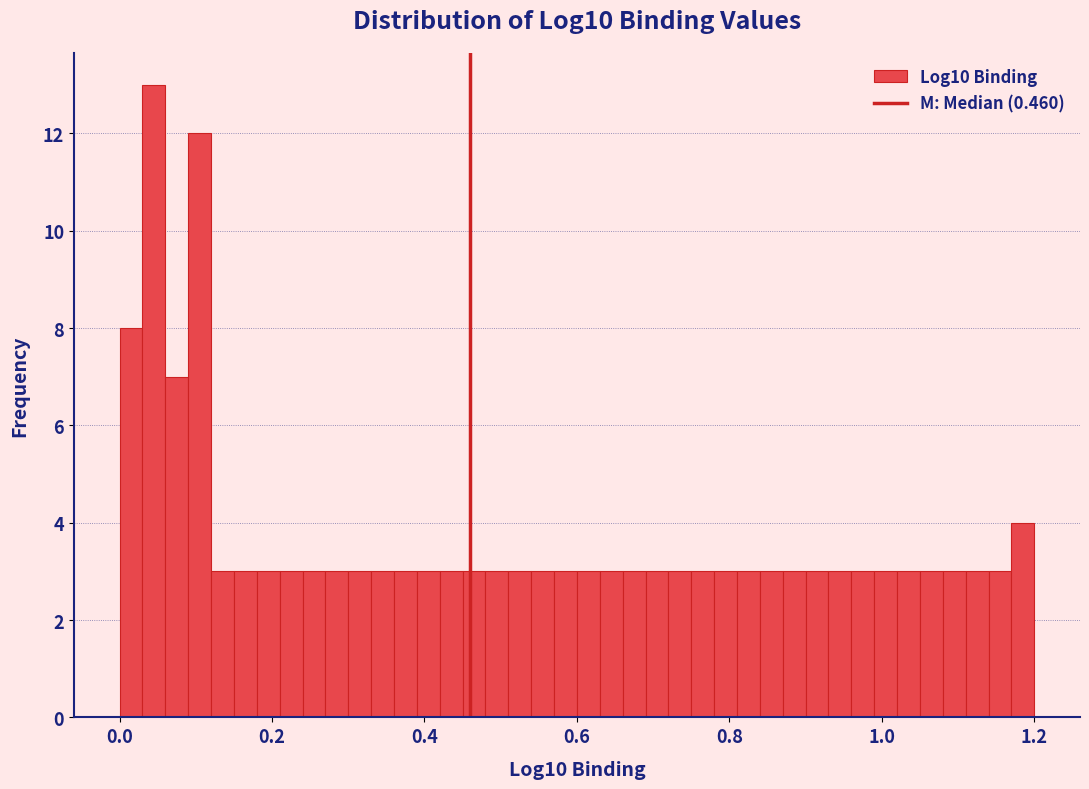

Read against the x-axis, roughly where is the centre of the tallest bar?

0.04